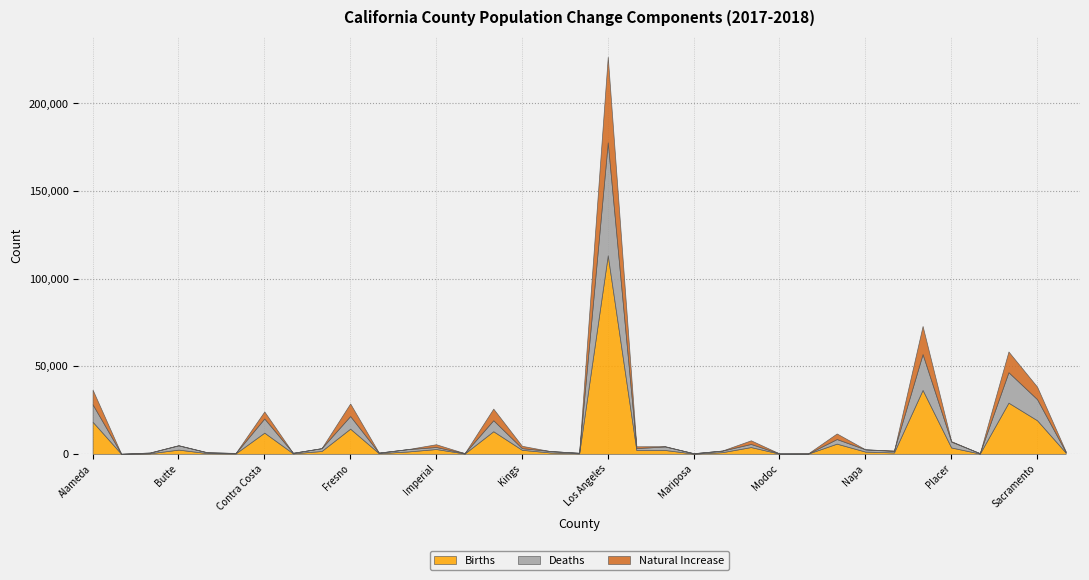

True or false: Births and Natural Increase intersect in this chart.

False